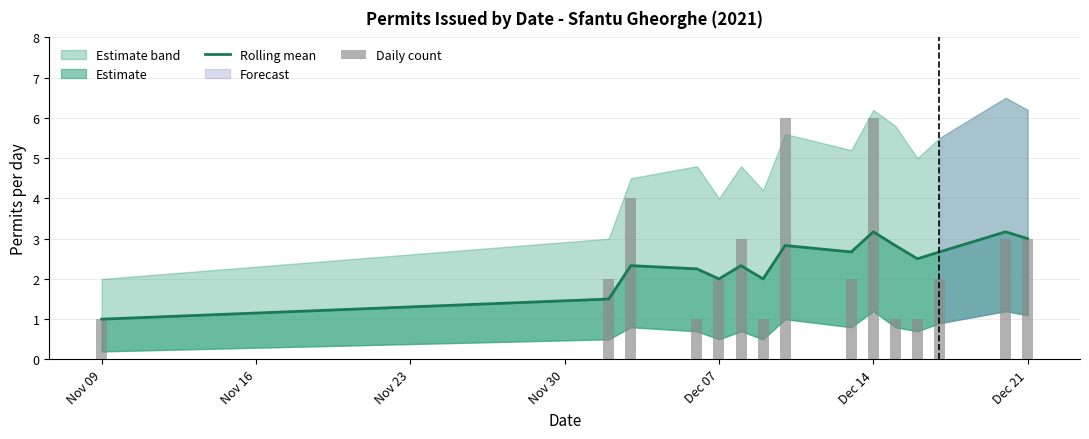

Is it true that Daily count equals 3.1 at Dec 07?

False